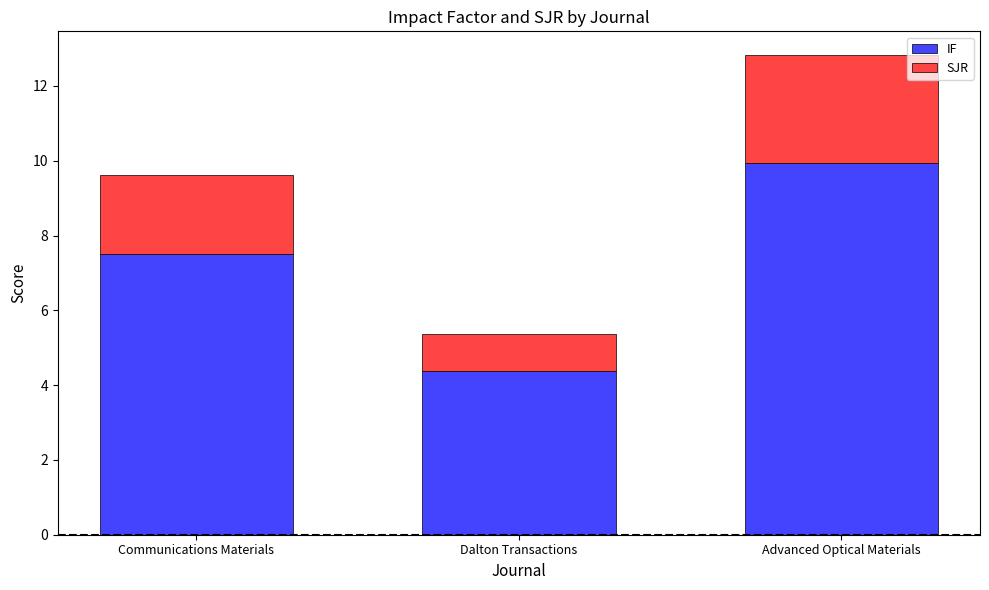

What is the difference between the maximum and minimum values in the IF series?

5.5